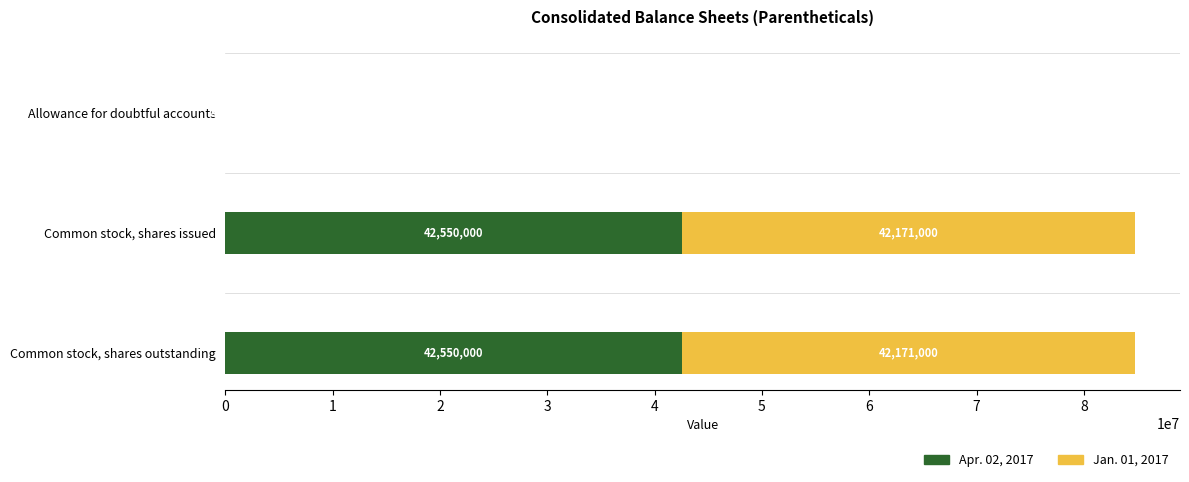

What is the sum of all Apr. 02, 2017 values?

85104544